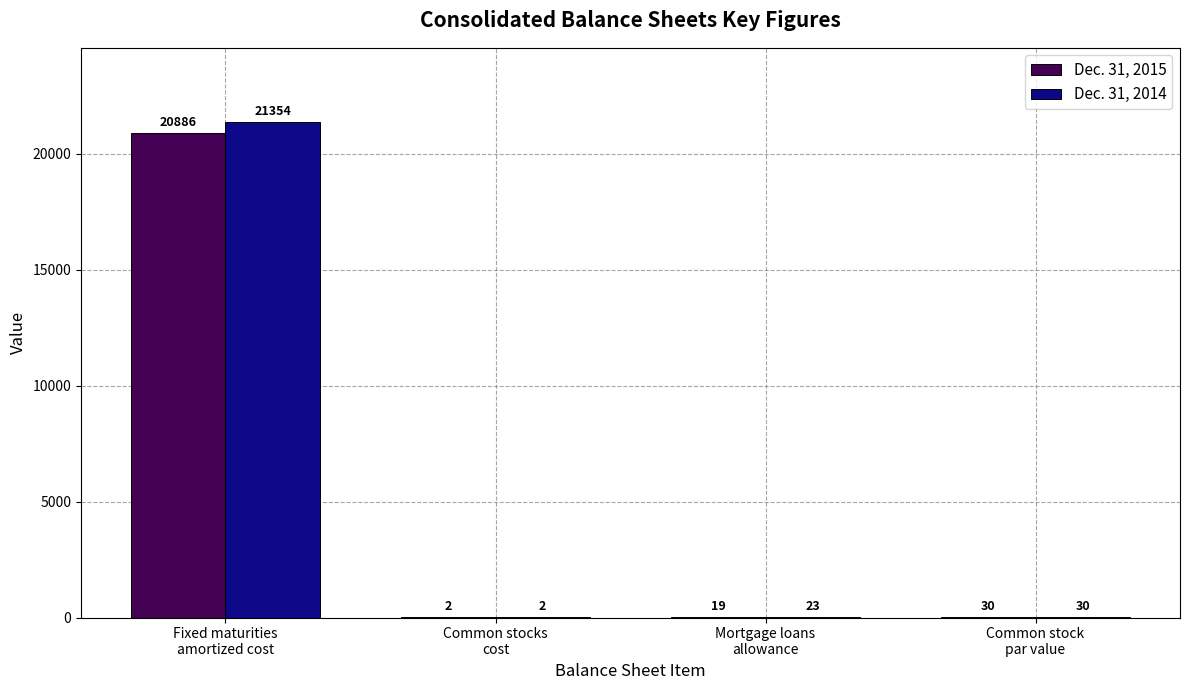

Which series has the largest total across all categories?

Dec. 31, 2014